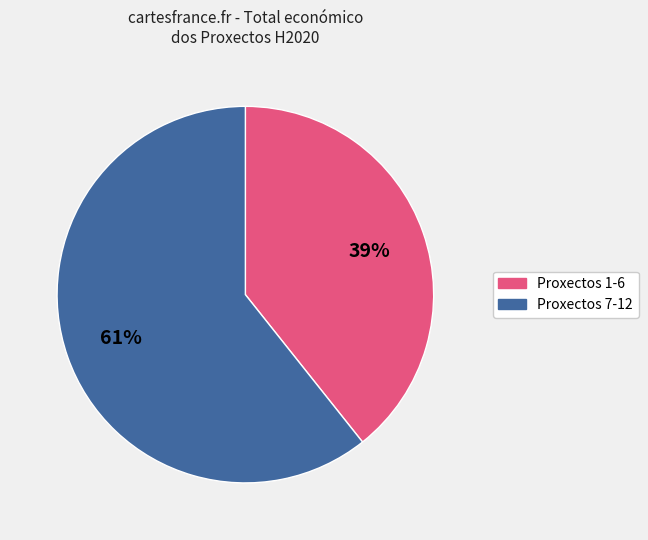

Does any single category account for the majority?

Yes